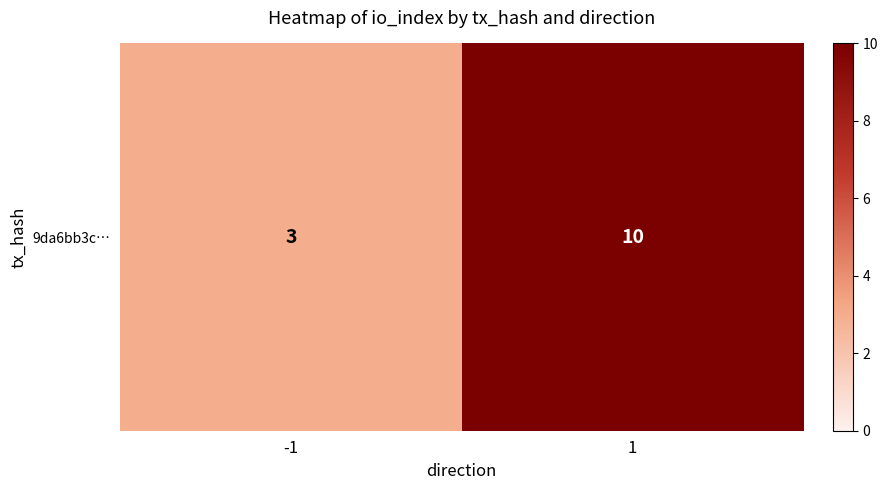

Reading left to right, transcribe all the data shown in this chart.

3	10